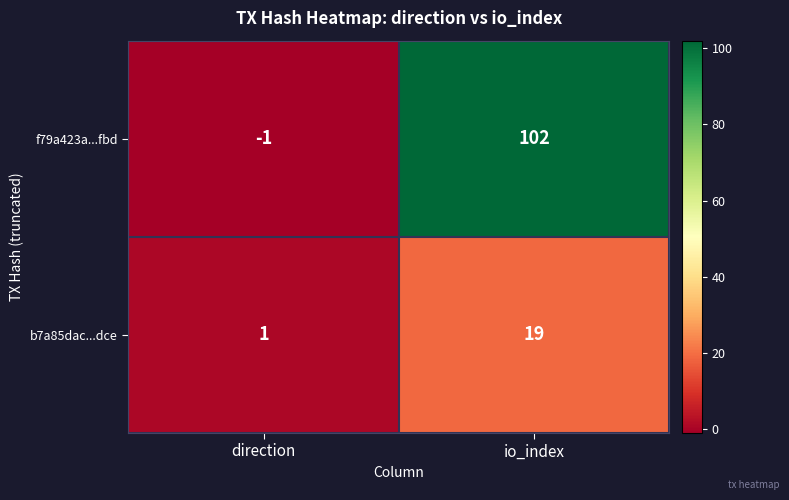

The f79a423a...fbd series shows -1 at direction. True or false?

True